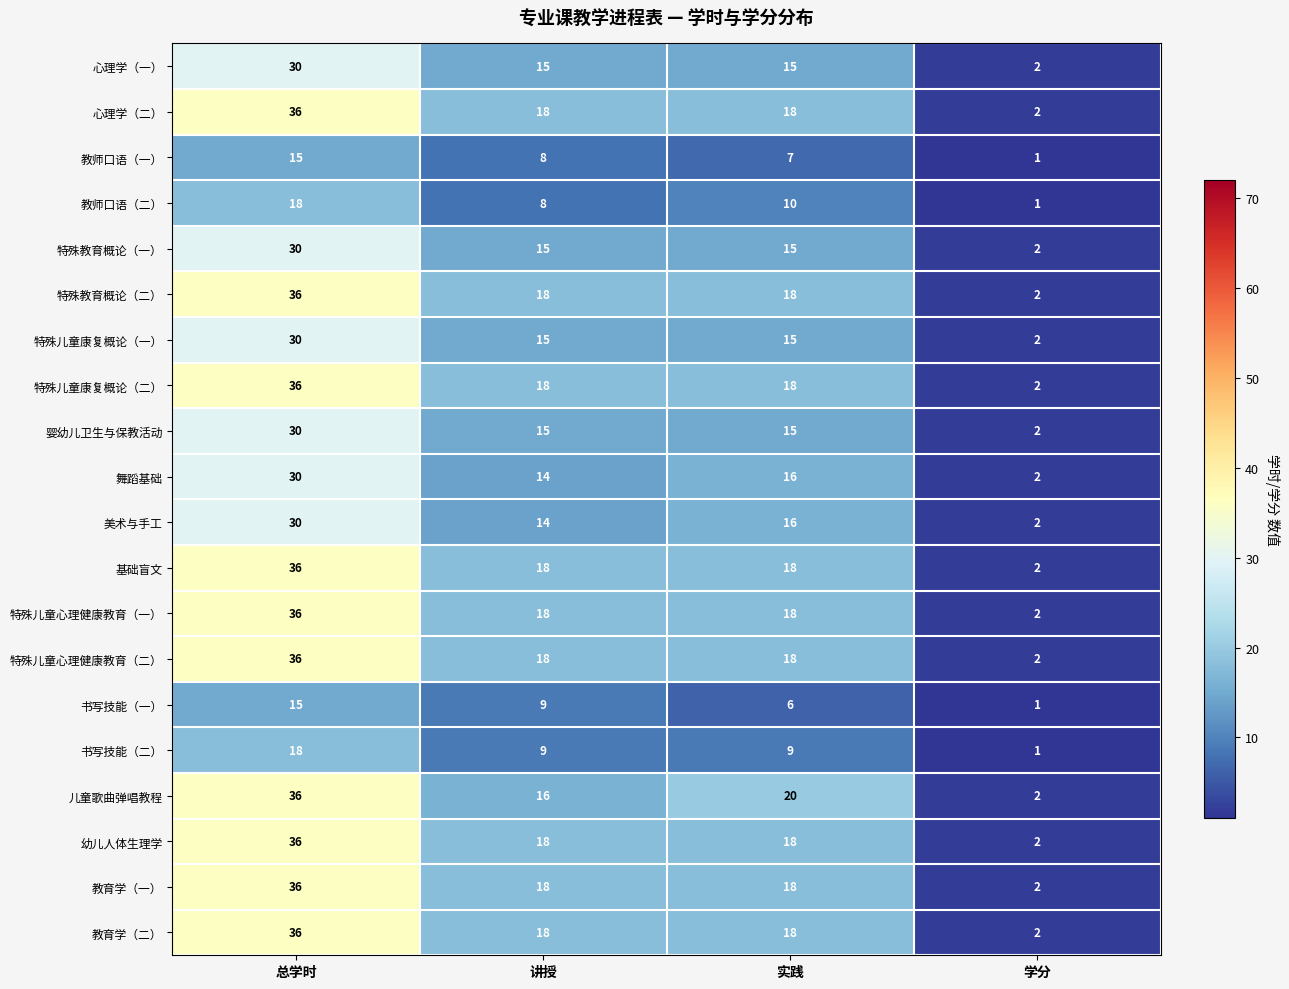

What is the spread (max minus min) of values at 总学时?

21